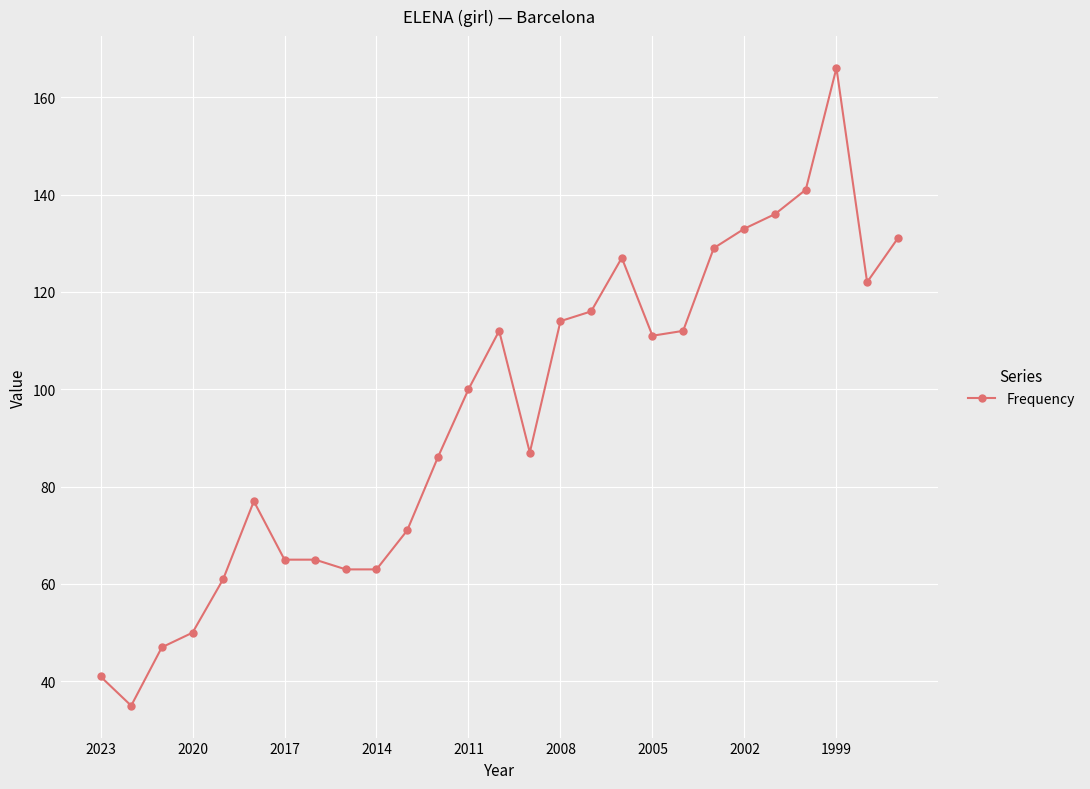

Reading left to right, extract all data points from this chart.

41	35	47	50	61	77	65	65	63	63	71	86	100	112	87	114	116	127	111	112	129	133	136	141	166	122	131